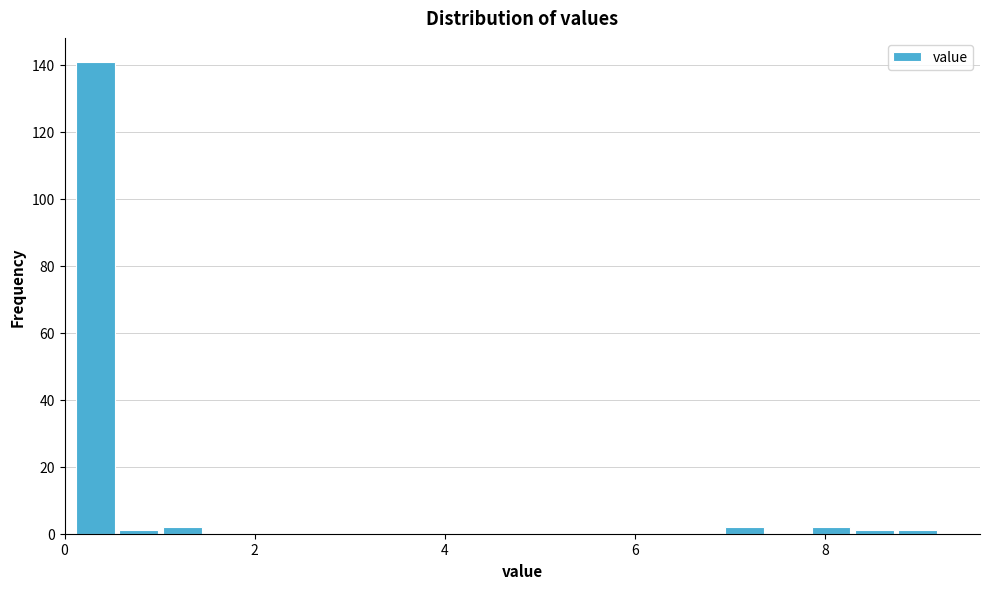

Around what value on the x-axis is the tallest bar? Give the approximate position of its centre, as read against the axis.

0.4